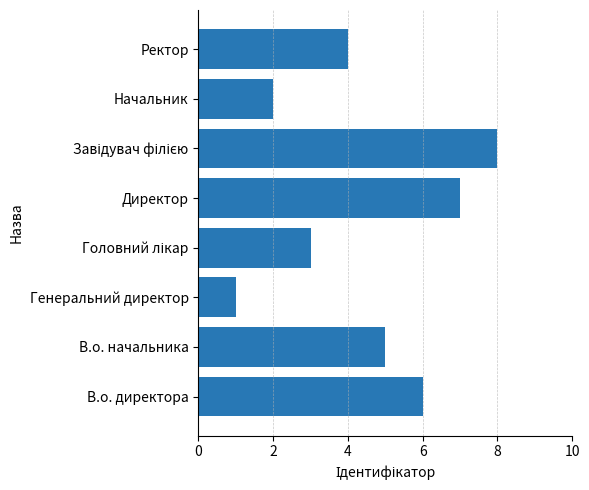

Approximately how many times larger is the value at Директор compared to В.о. директора?

1.2